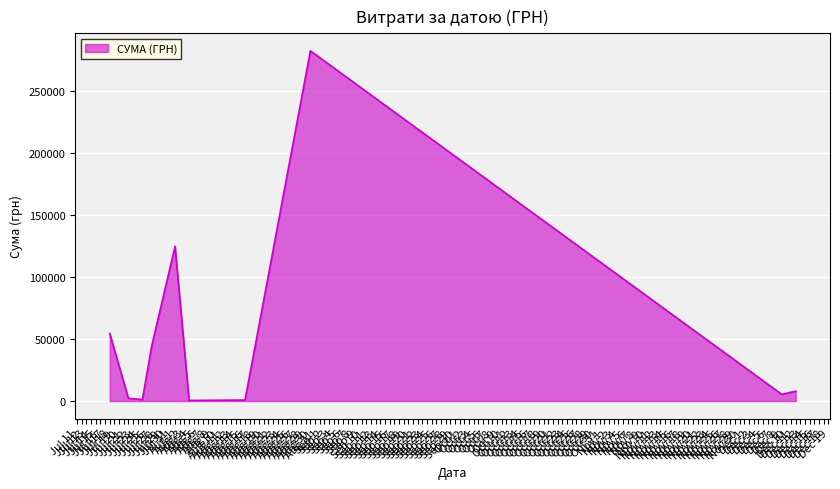

What is the difference between the maximum and minimum values?

282004.7